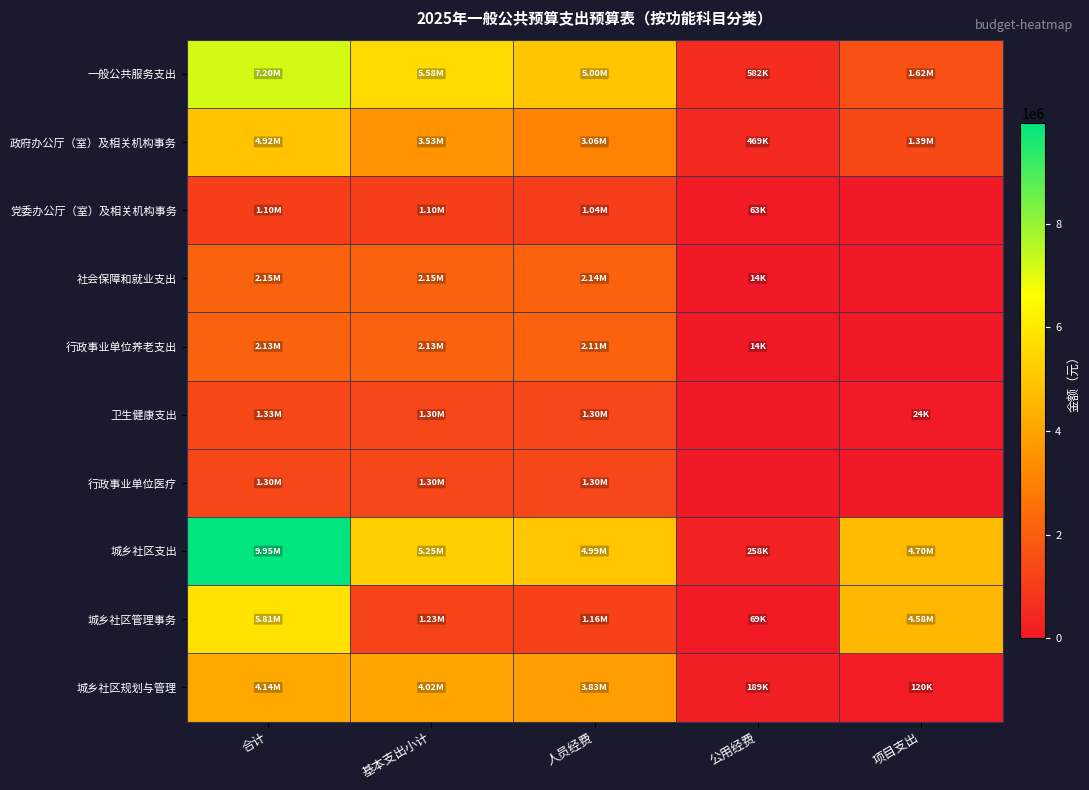

Count the number of data series in this chart.

10